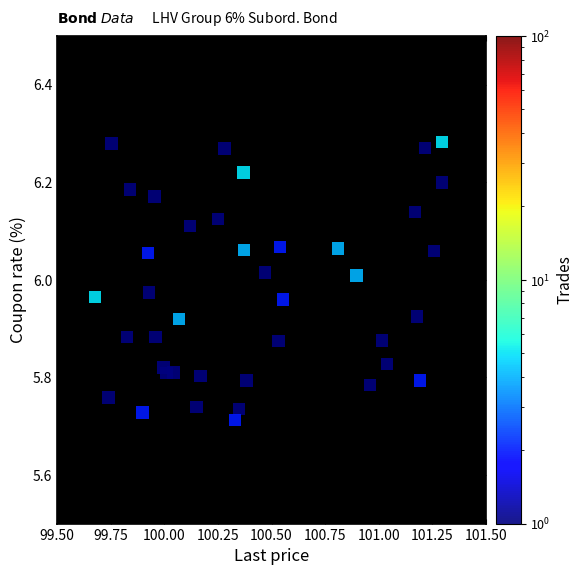

What is the range of Y values (max minus min)?

0.6